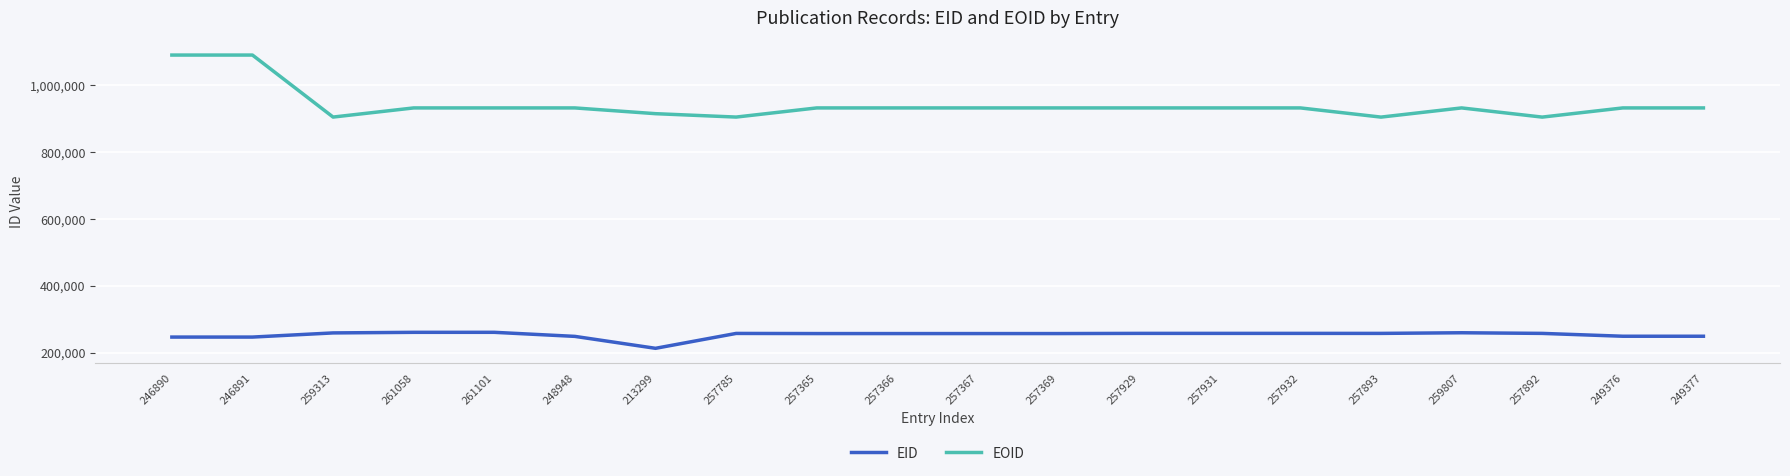

At how many categories does at least one series exceed 721259?

20